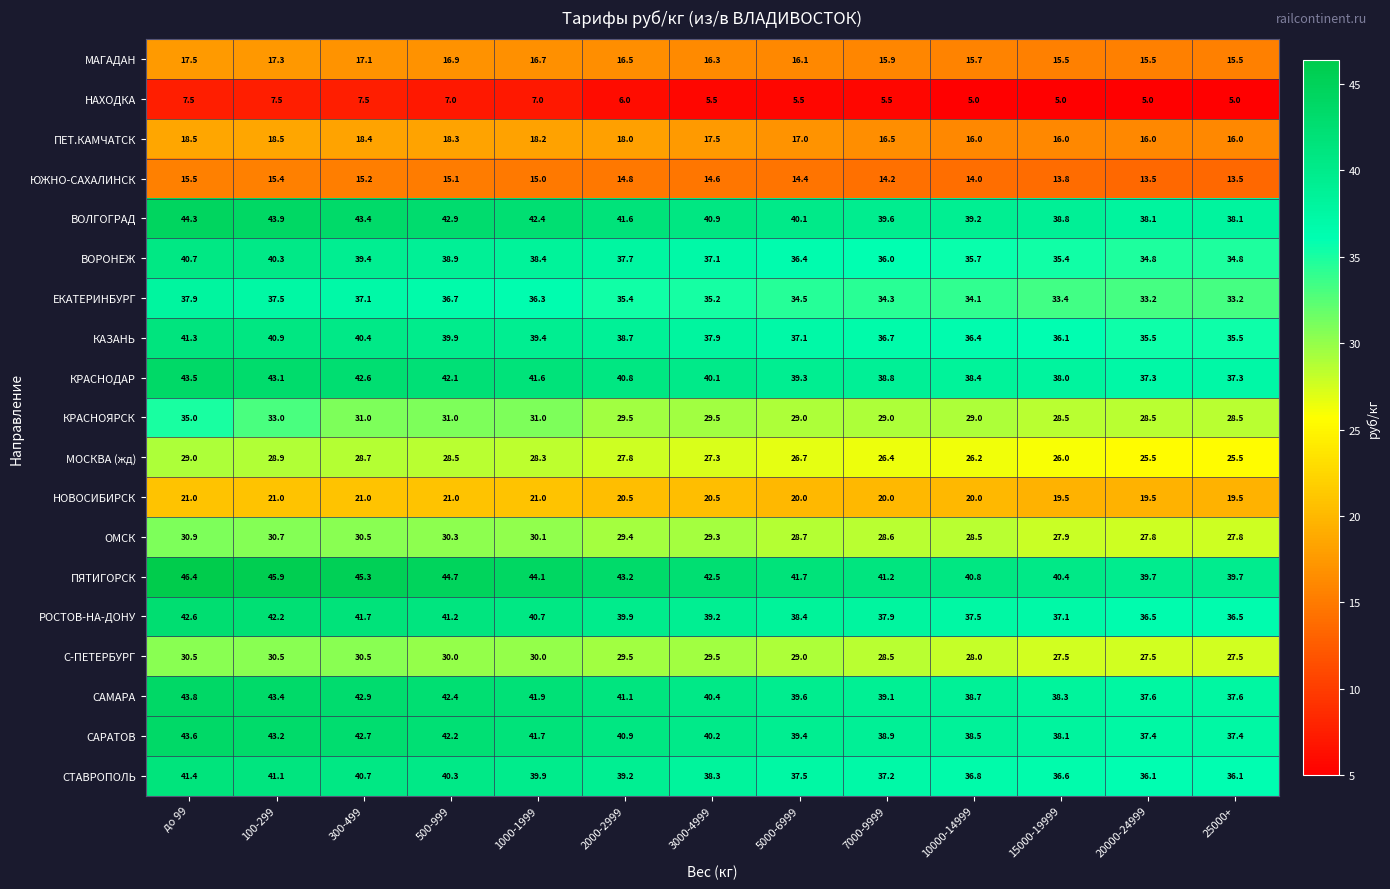

At how many categories does at least one series exceed 22?

13